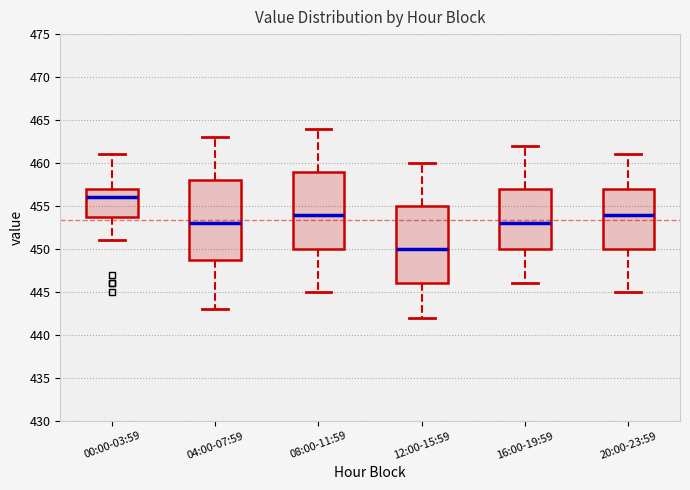

Which box has the lowest median line?

12:00-15:59